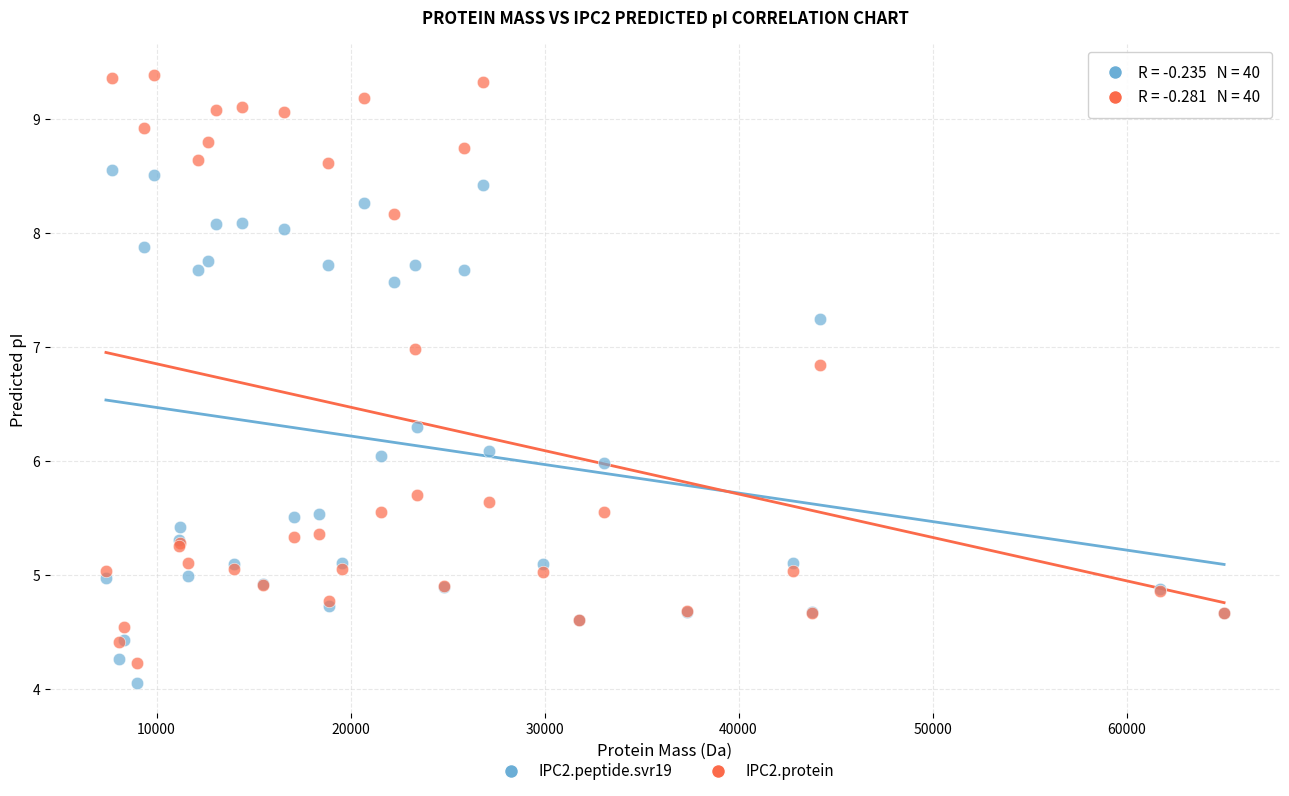

Which series contains the highest Y value?

IPC2.protein